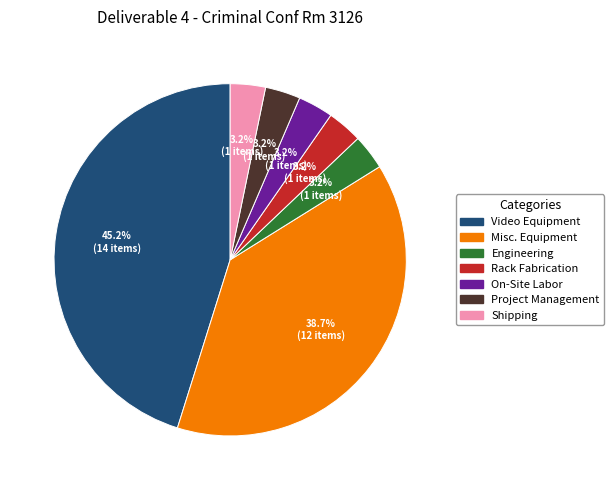

What percentage is the Rack Fabrication slice, to the nearest percent?

3%